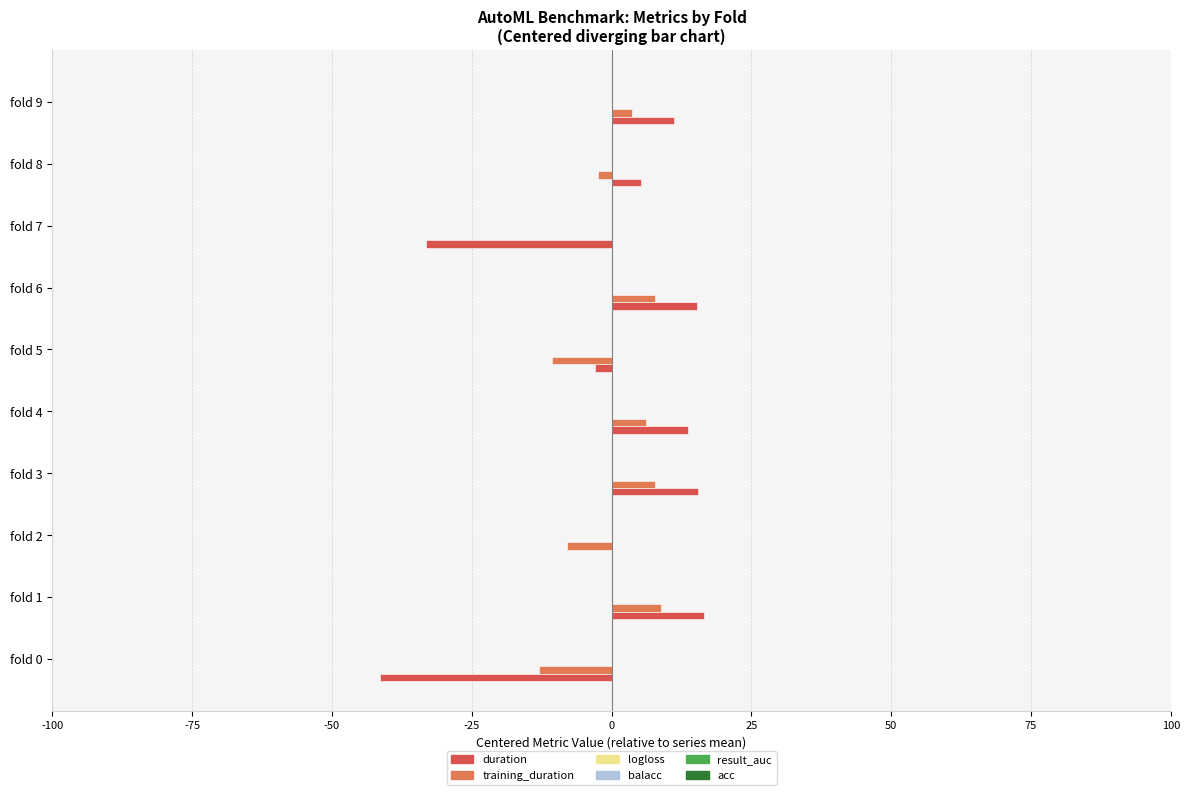

How many groups of bars are there?

10